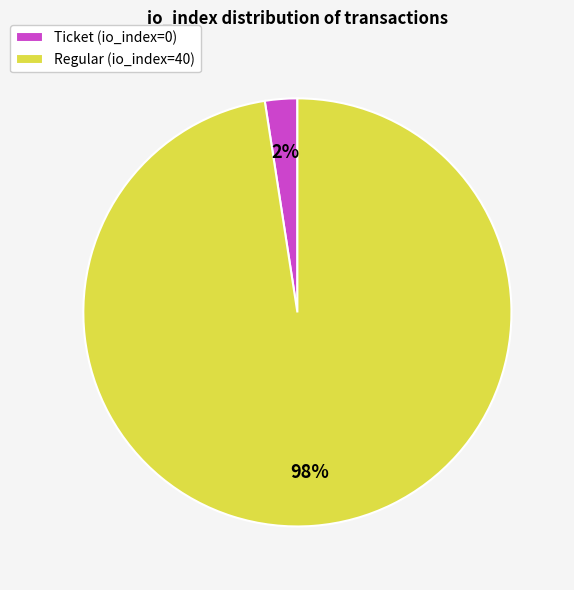

How many segments does this pie chart have?

2